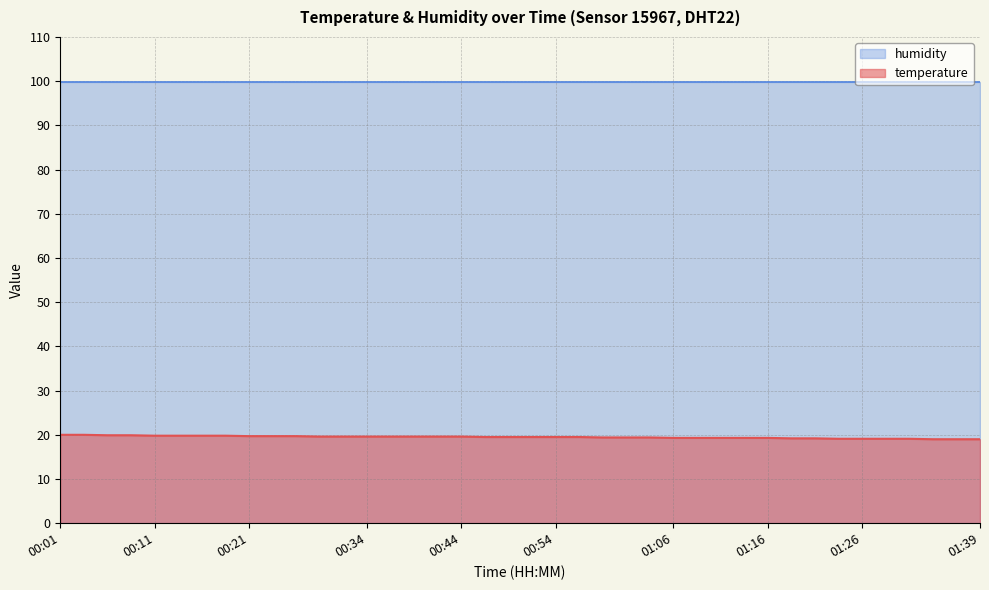

True or false: the data has more than 0 interior local peaks.

False